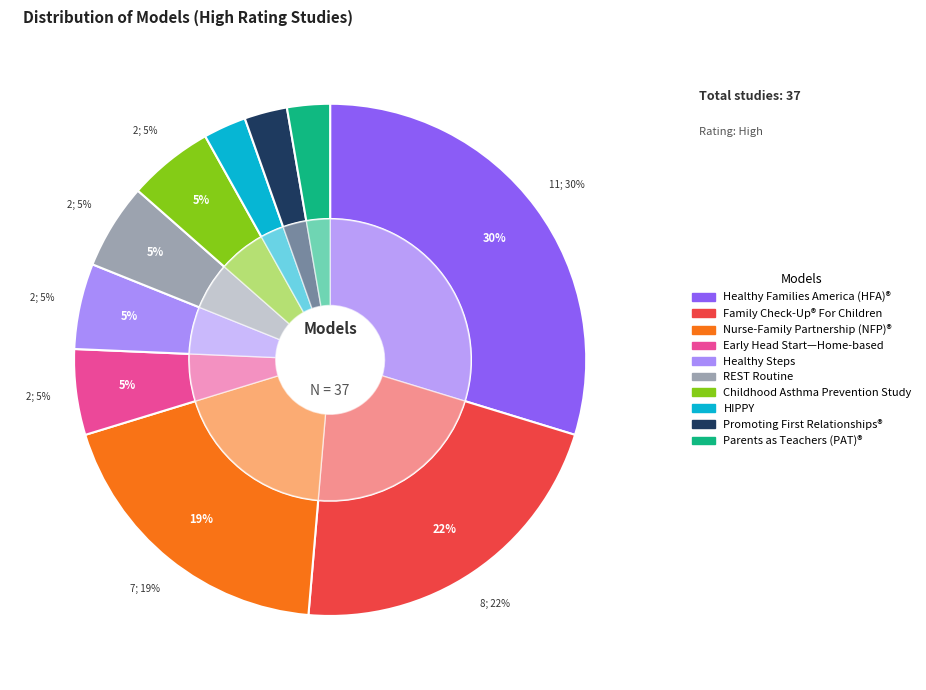

What percentage is the Nurse-Family Partnership (NFP)® slice, to the nearest percent?

19%